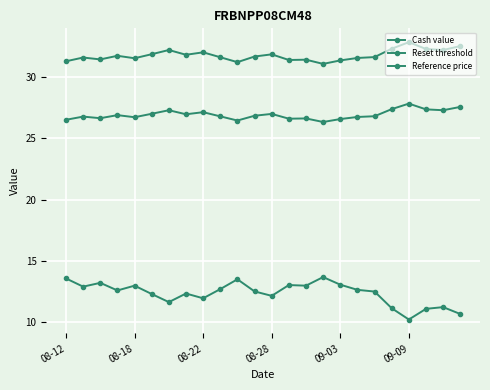

True or false: Reference price and Cash value intersect in this chart.

False